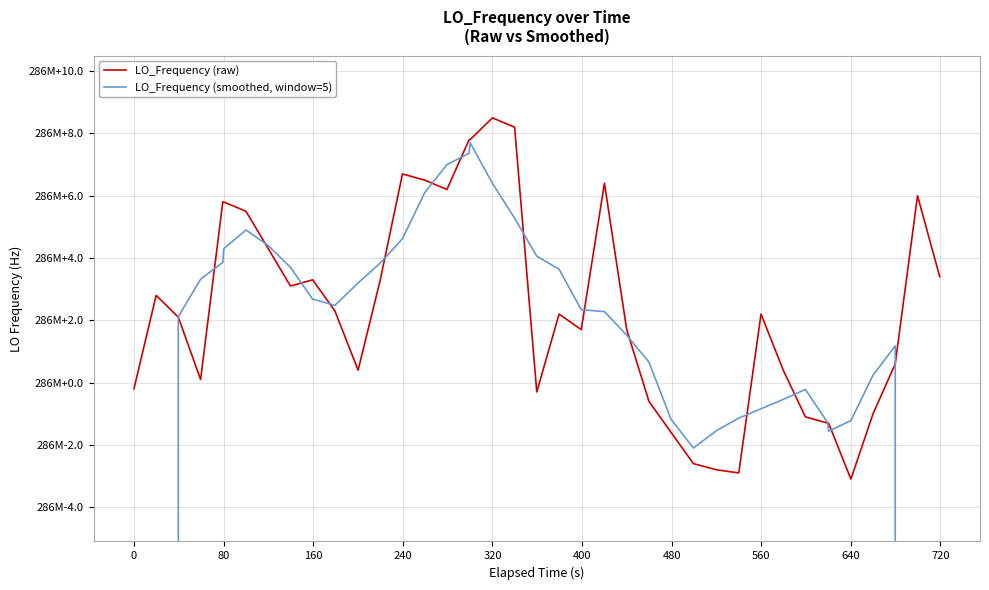

What is the highest value of the LO_Frequency (raw) series?

286047008.5